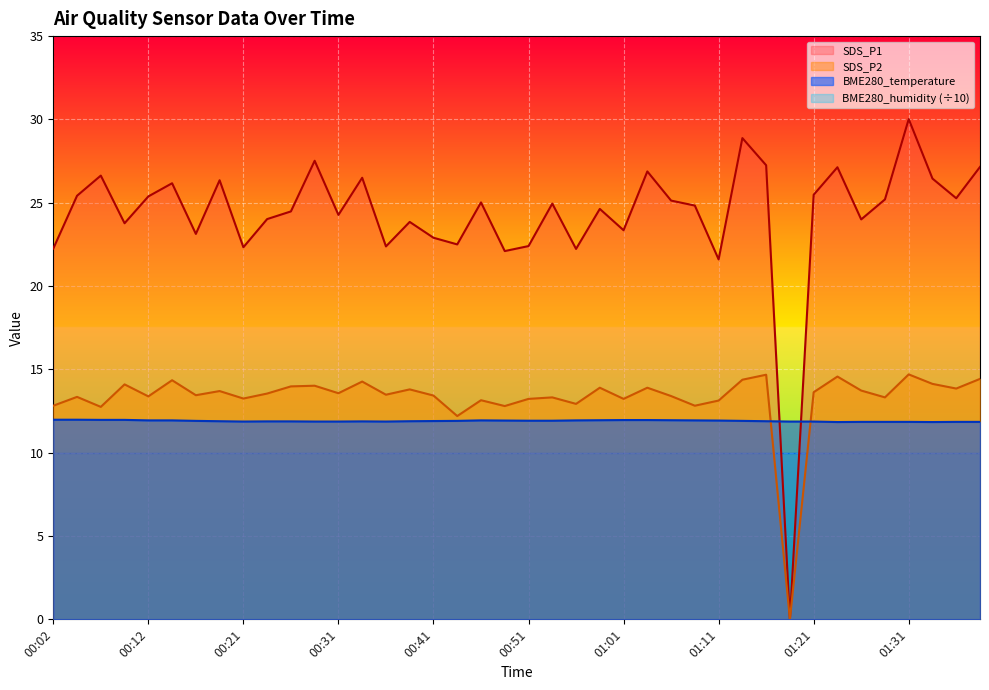

True or false: SDS_P1 and SDS_P2 intersect in this chart.

False